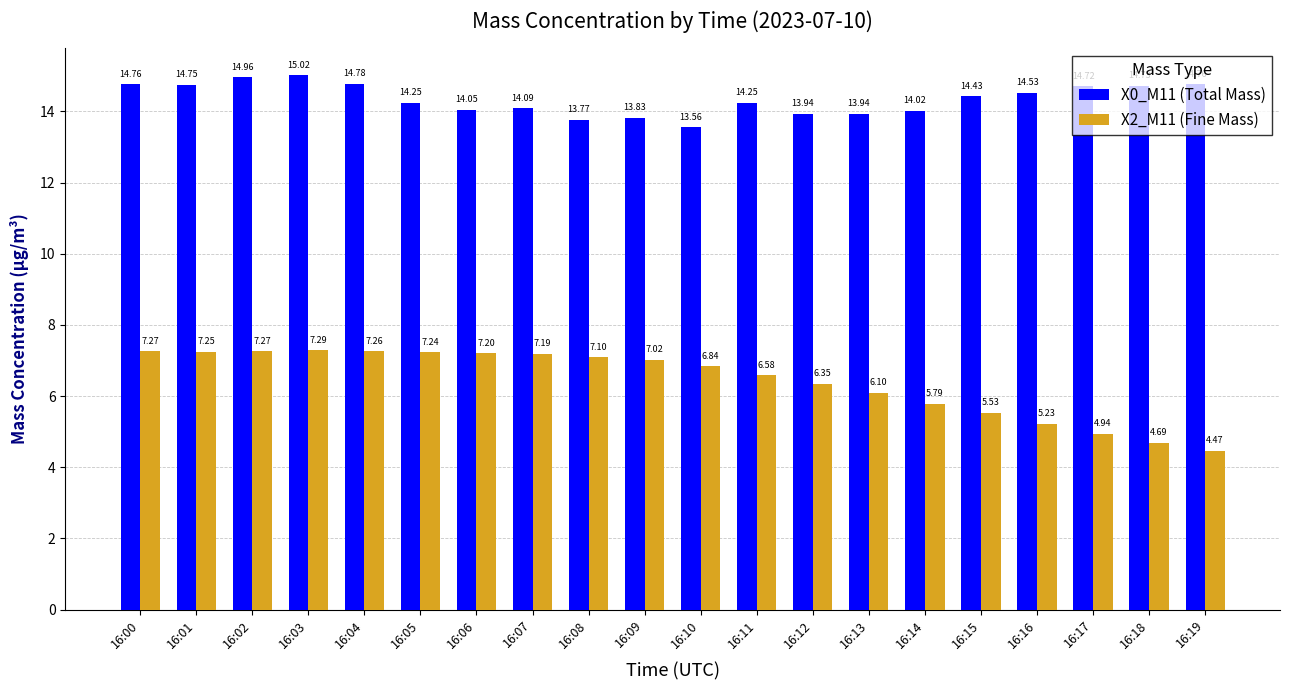

At how many categories does at least one series exceed 4?

20